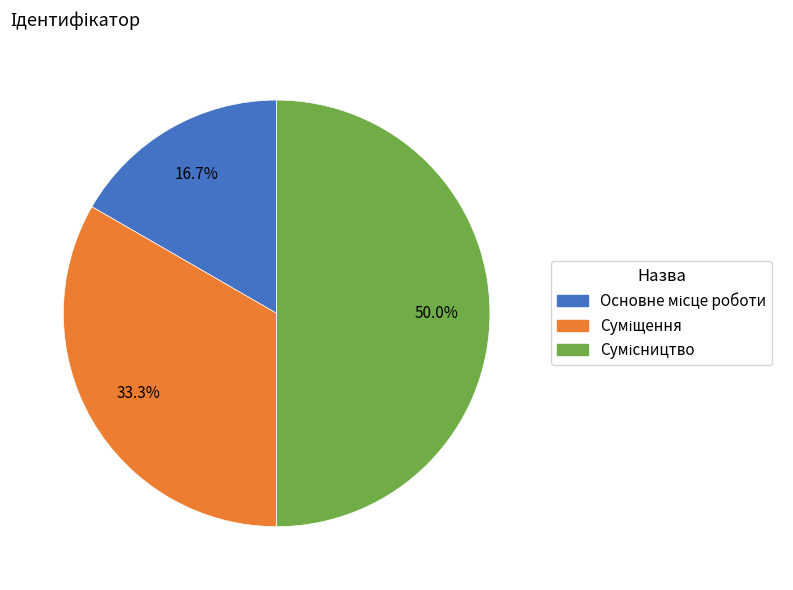

Count the number of slices in the pie.

3